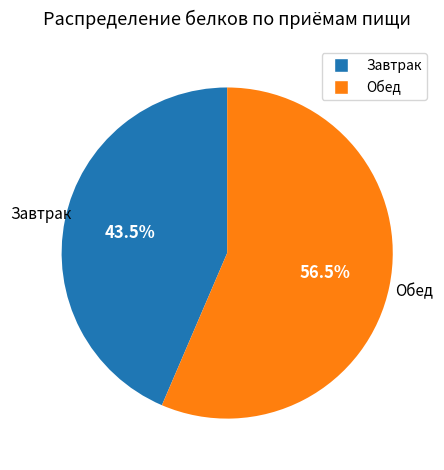

Approximately how many times larger is the value at Обед compared to Завтрак?

1.3